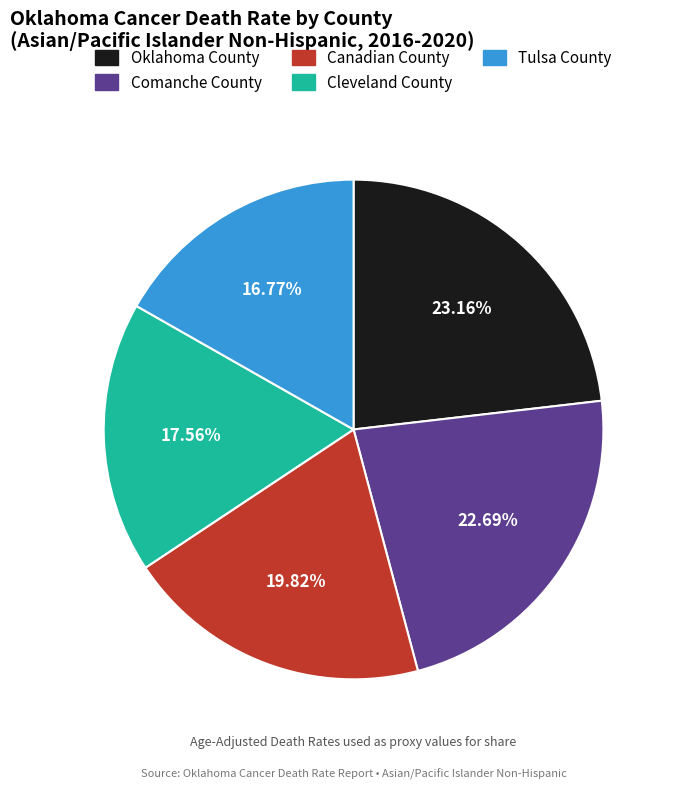

What is the smallest slice in the pie chart?

Tulsa County